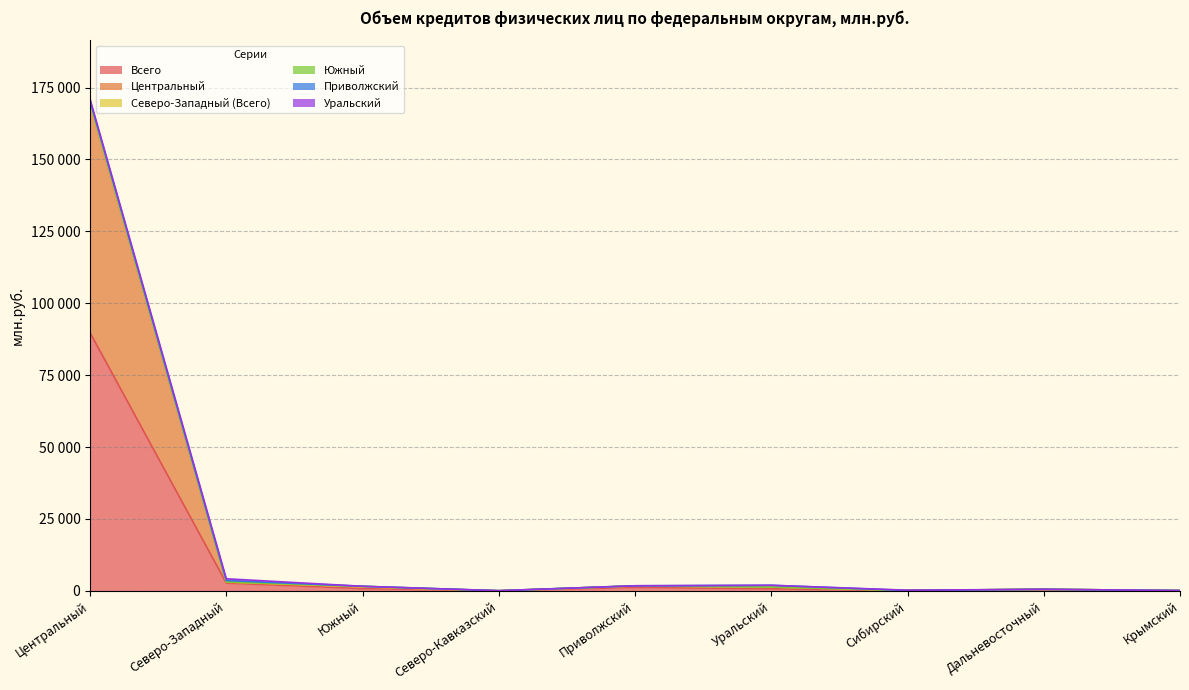

How many lines are shown in the chart?

6